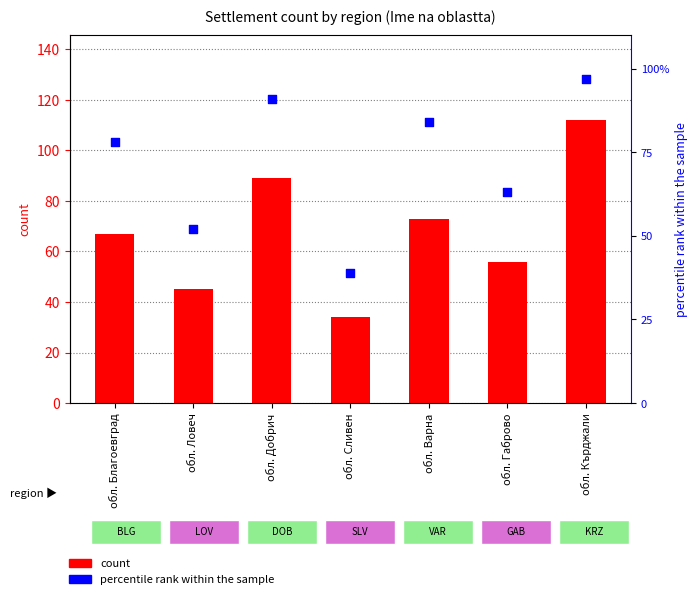

What are all the series names shown in the legend?

count, percentile rank within the sample